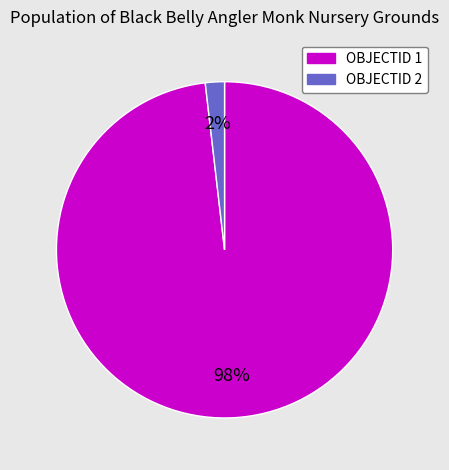

Does any single category account for the majority?

Yes